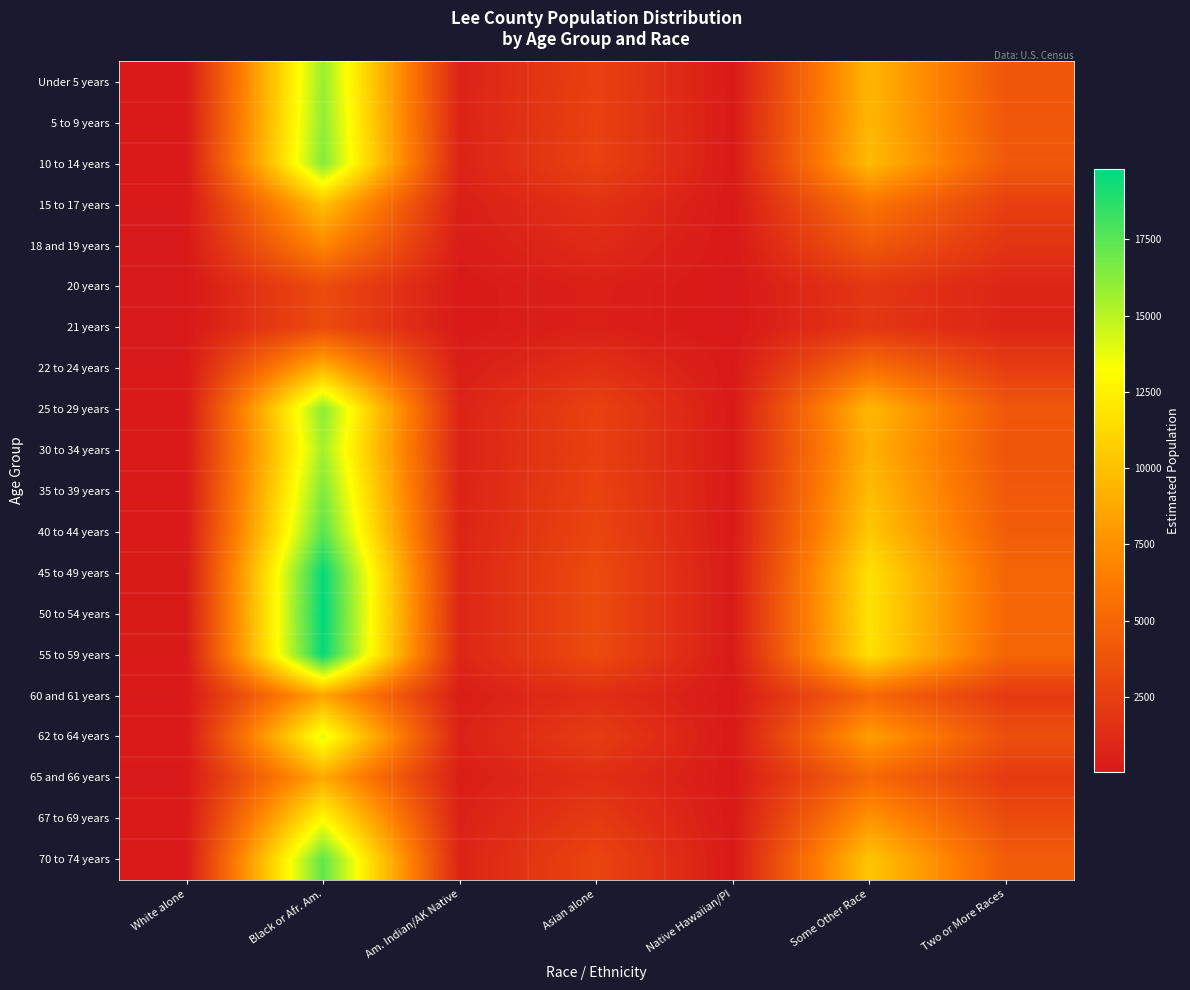

At Black or Afr. Am., list the series in order from smallest to largest.

21 years, 20 years, 18 and 19 years, 60 and 61 years, 65 and 66 years, 22 to 24 years, 15 to 17 years, 67 to 69 years, 62 to 64 years, 30 to 34 years, Under 5 years, 5 to 9 years, 25 to 29 years, 10 to 14 years, 35 to 39 years, 70 to 74 years, 40 to 44 years, 55 to 59 years, 45 to 49 years, 50 to 54 years